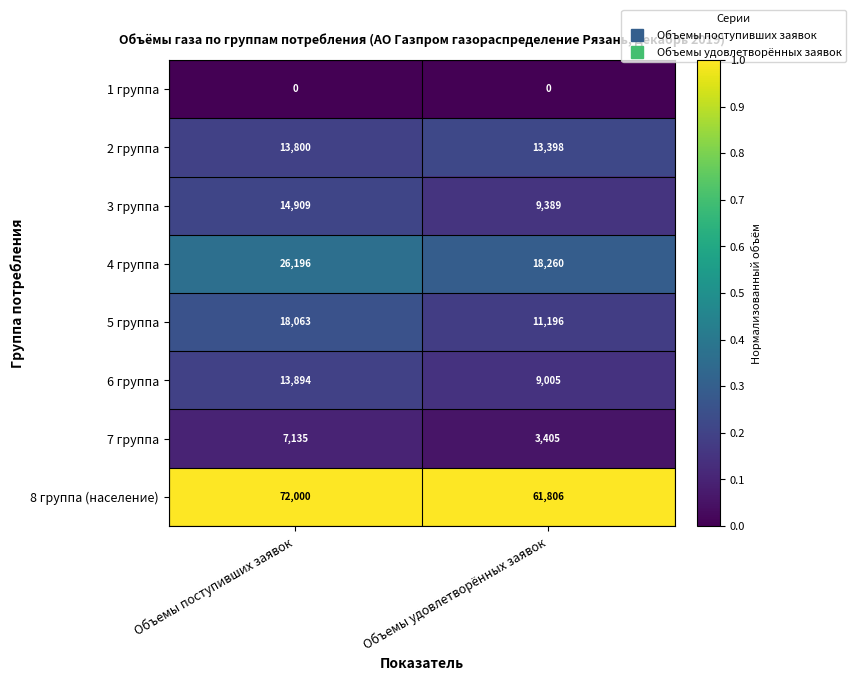

Read the 5 группа value at Объемы удовлетворённых заявок, to the nearest 10.

11200